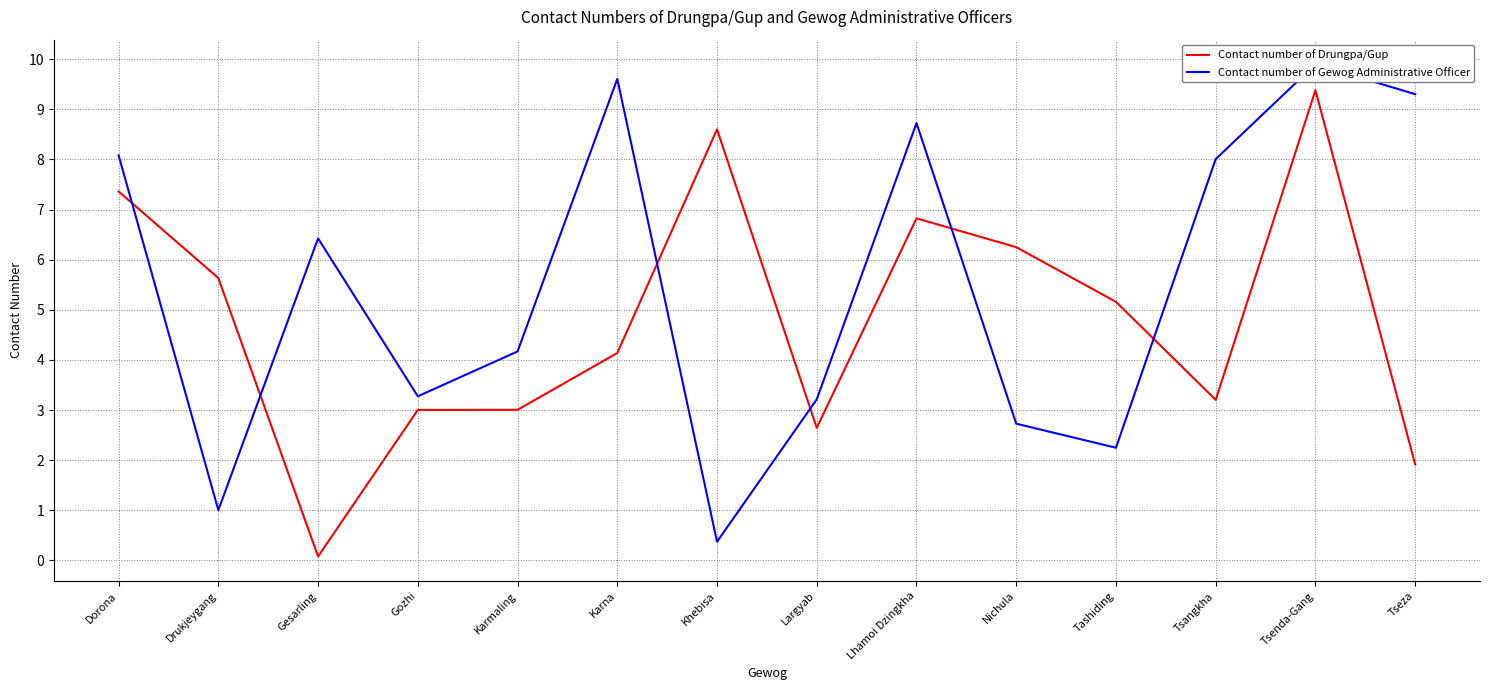

What is the total value across all series at Gozhi?

6.3